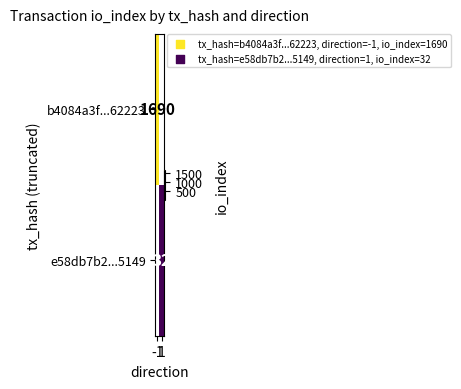

What is the difference between the e58db7b2...5149 values at 1 and -1?

32